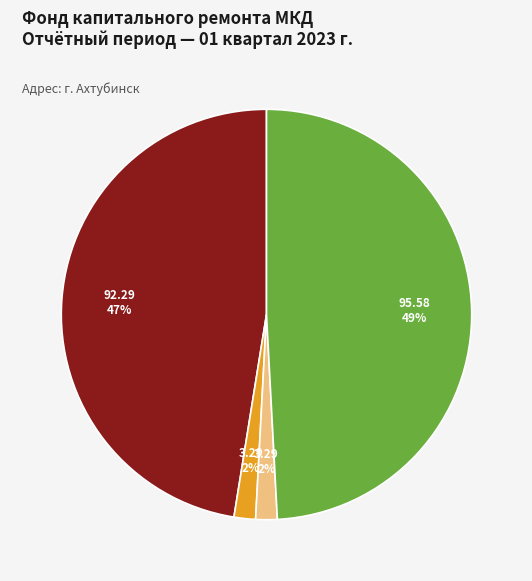

To the nearest percent, what is the difference between the largest and smallest slice percentages?

47%